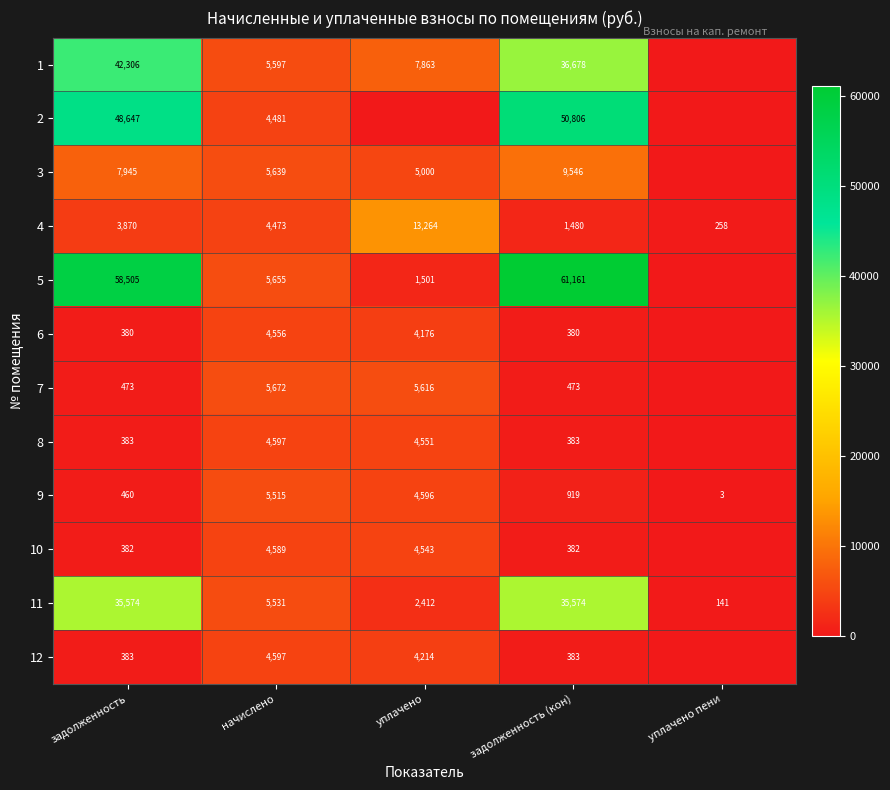

At which category is the sum across all series the highest?

задолженность